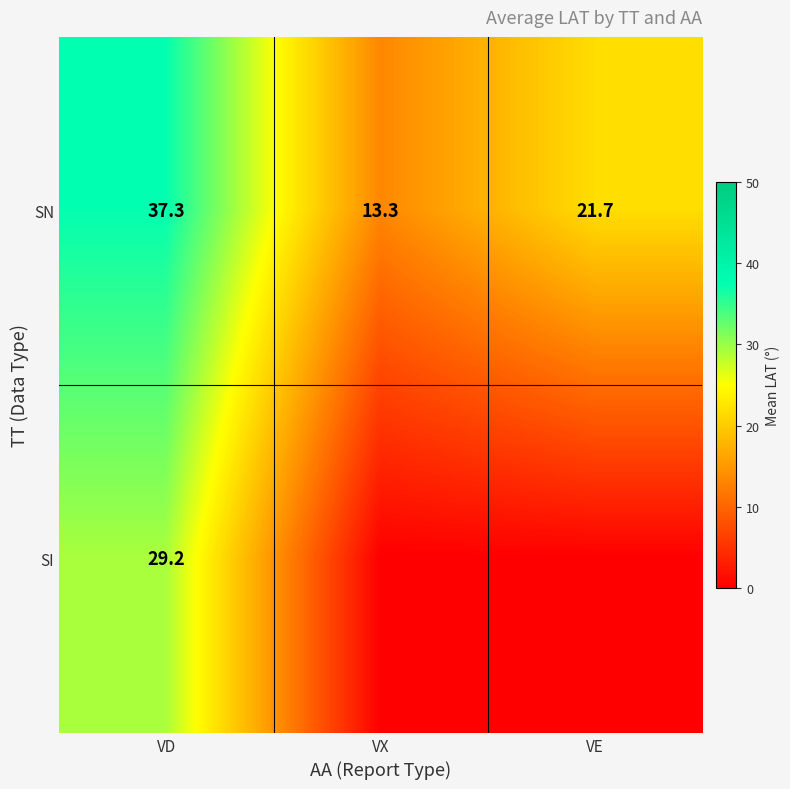

What is the spread (max minus min) of values at VD?

8.1